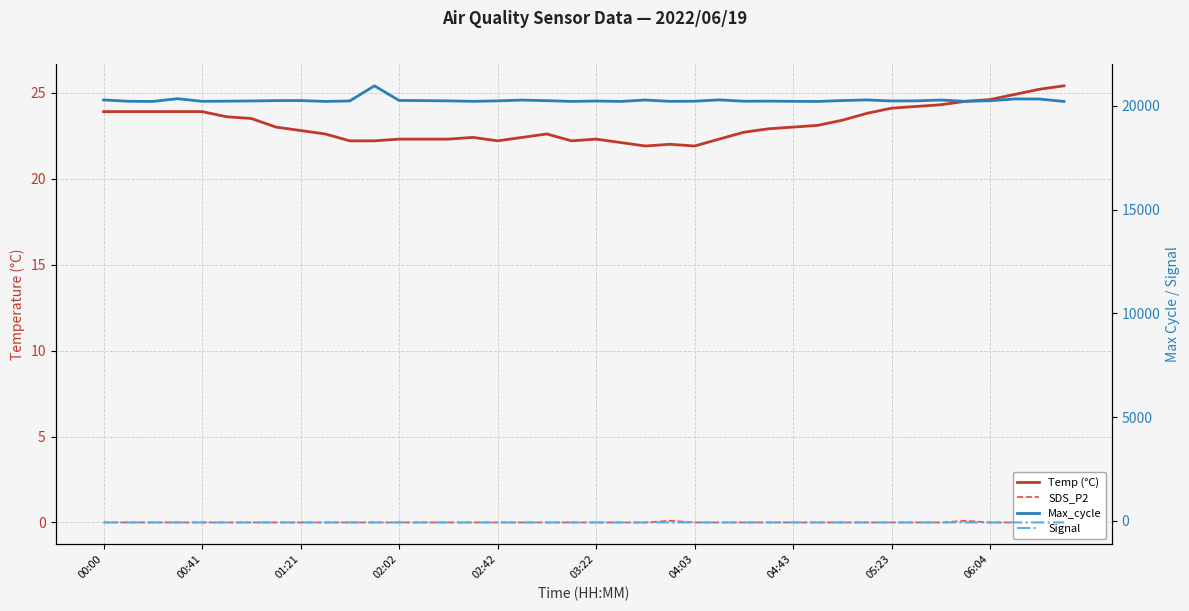

Between 16 and 19, which series saw the biggest shift?

Max_cycle